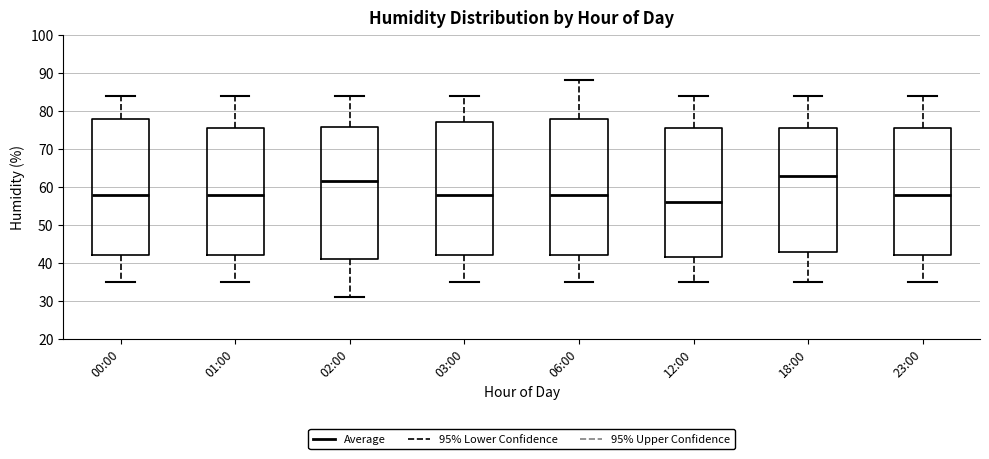

Reading left to right, transcribe this box plot: for each box, give where its median line is, the range the box spans, and where its two whiskers end, as read against the y-axis. The values are not printed on the chart, so give them approximately, as read against the axis.

00:00: median 58, box 42 to 78, whiskers 35 to 84
01:00: median 58, box 42 to 76, whiskers 35 to 84
02:00: median 62, box 41 to 76, whiskers 31 to 84
03:00: median 58, box 42 to 77, whiskers 35 to 84
06:00: median 58, box 42 to 78, whiskers 35 to 88
12:00: median 56, box 42 to 76, whiskers 35 to 84
18:00: median 63, box 43 to 76, whiskers 35 to 84
23:00: median 58, box 42 to 76, whiskers 35 to 84